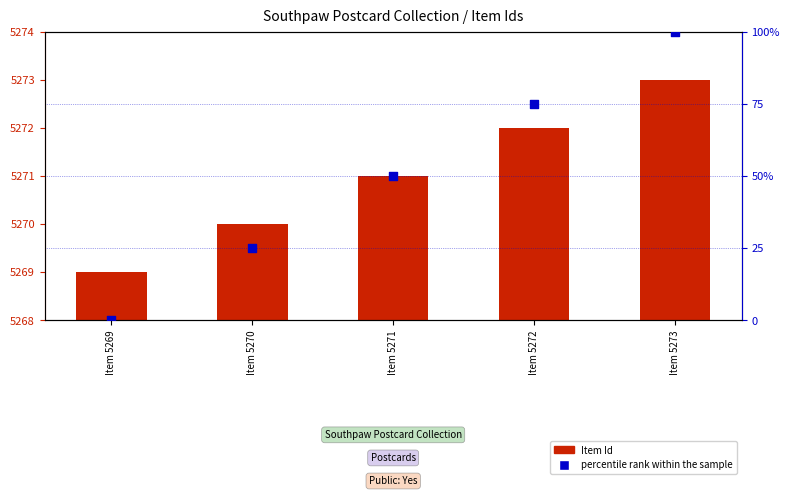

What is the total value across all series at Item 5272?

5347